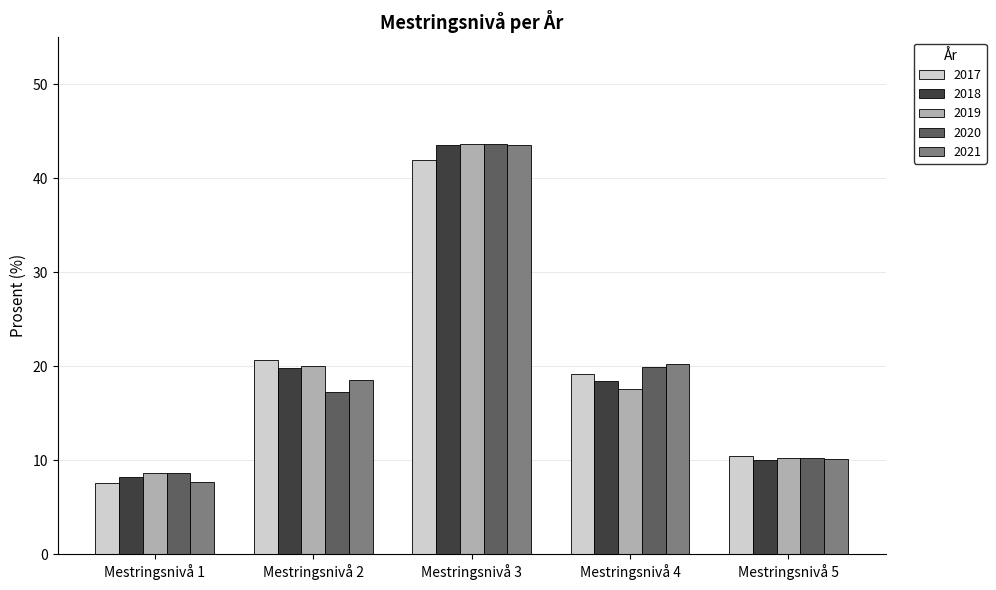

Which series has the widest spread of values?

2021